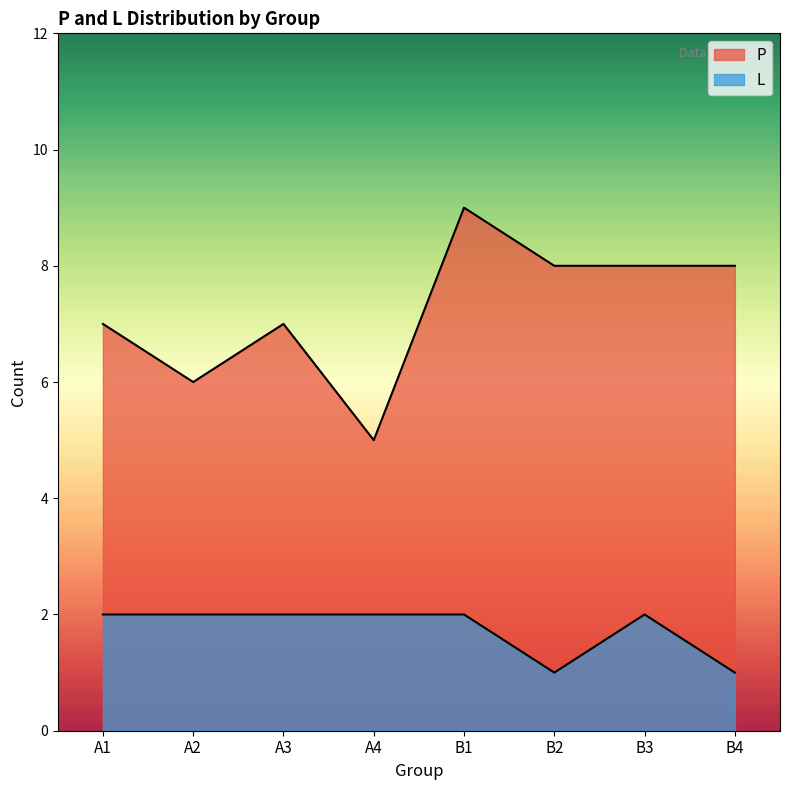

At which label is P closest to 7?

A1